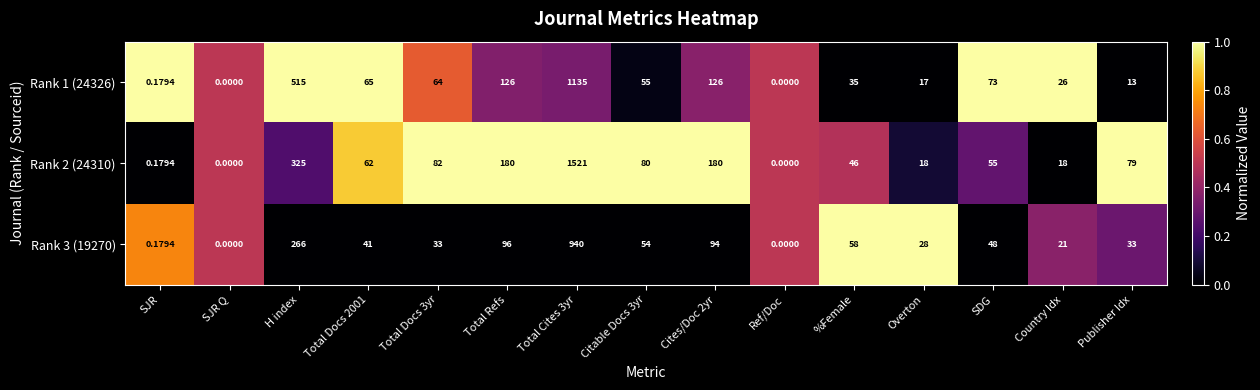

Is the value of Rank 2 (24310) at Total Docs 3yr greater than the value of Rank 3 (19270) at Cites/Doc 2yr?

No